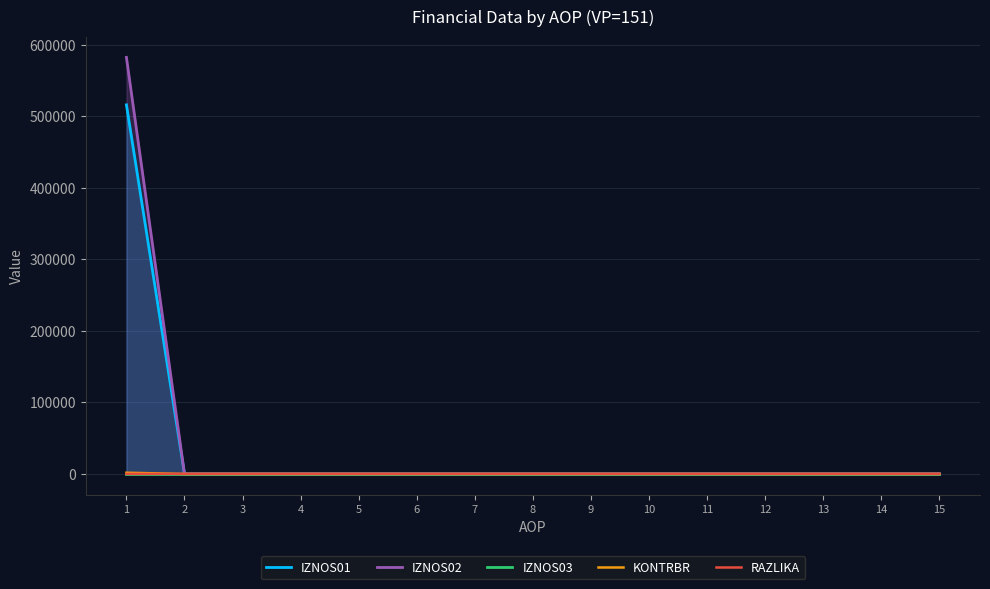

The IZNOS01 series shows -250708.5 at 4. True or false?

False